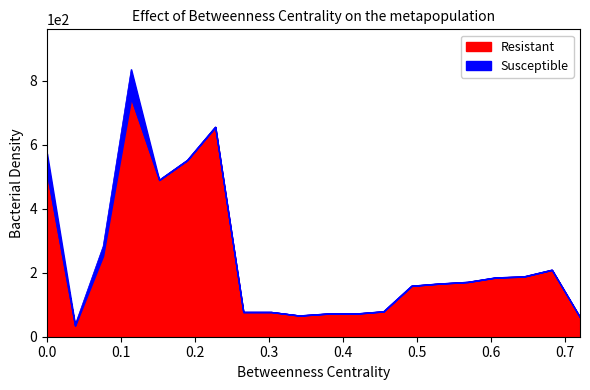

What value does the Resistant series have at 4, to the nearest 50?

500